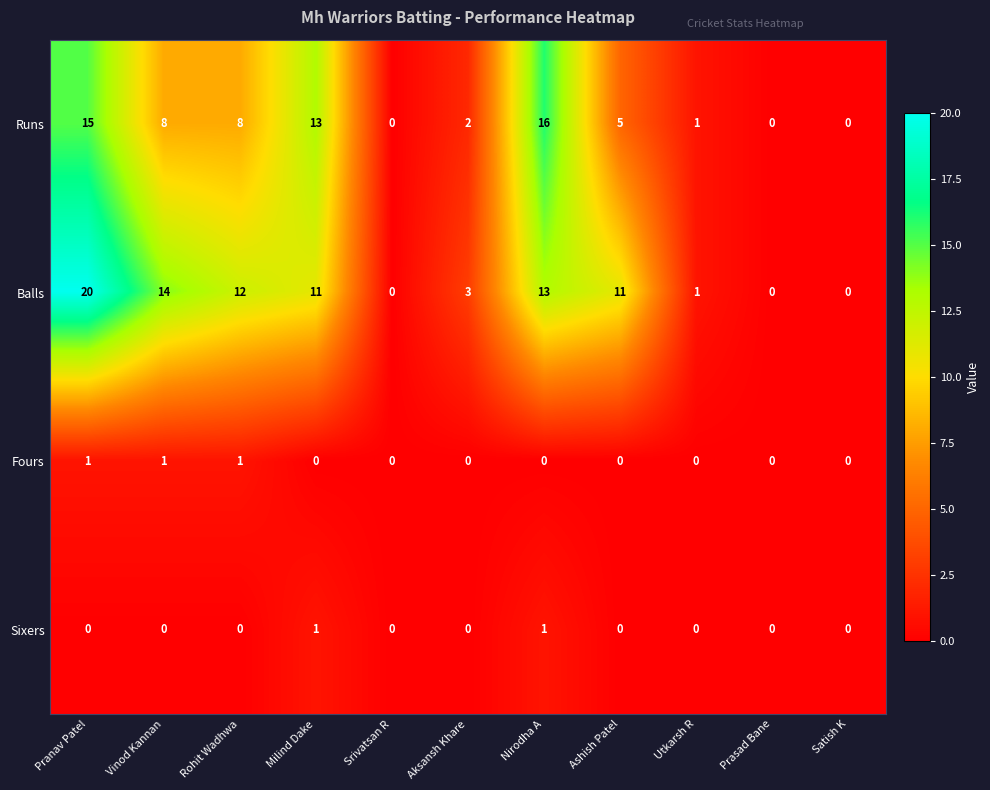

The value of Sixers at Utkarsh R is 0. True or false?

True